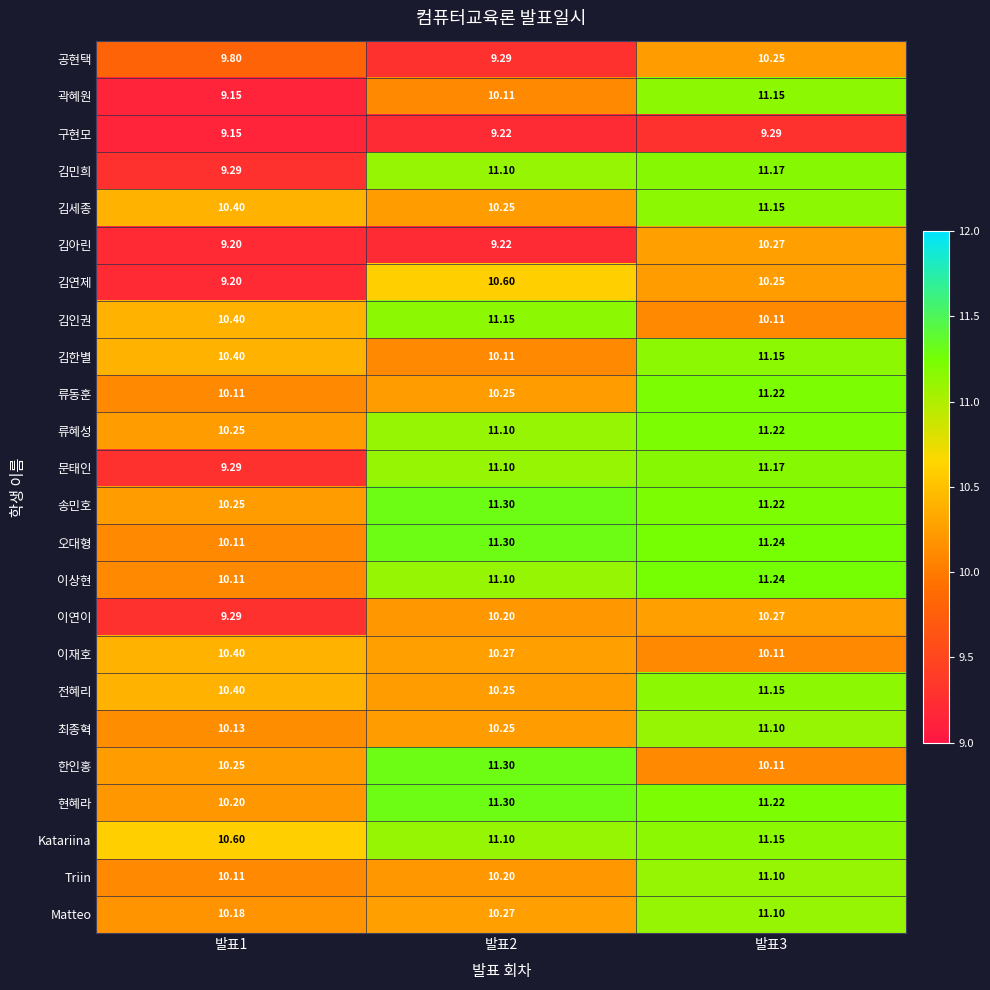

Is the value of 이상현 at 발표1 greater than the value of 곽혜원 at 발표1?

Yes